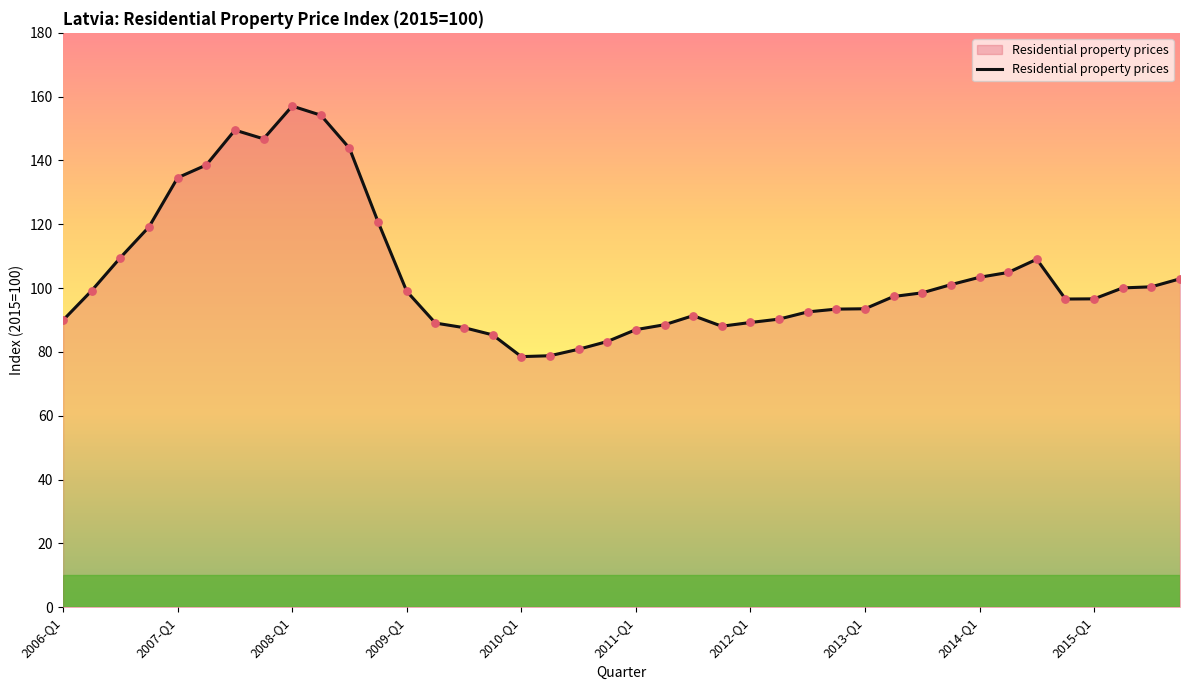

What is the minimum value shown in the chart?

78.5